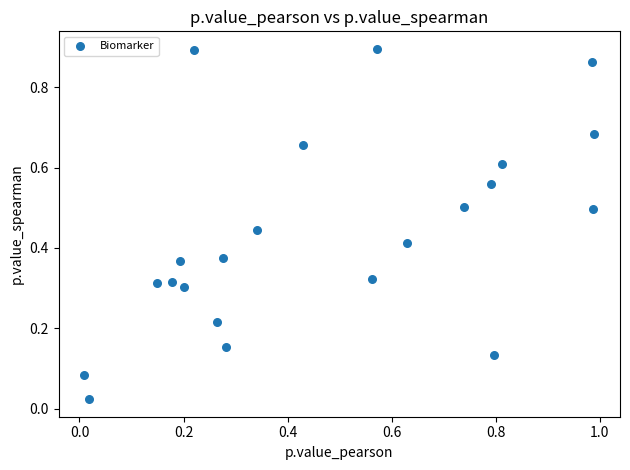

What is the range of X values (max minus min)?

1.0